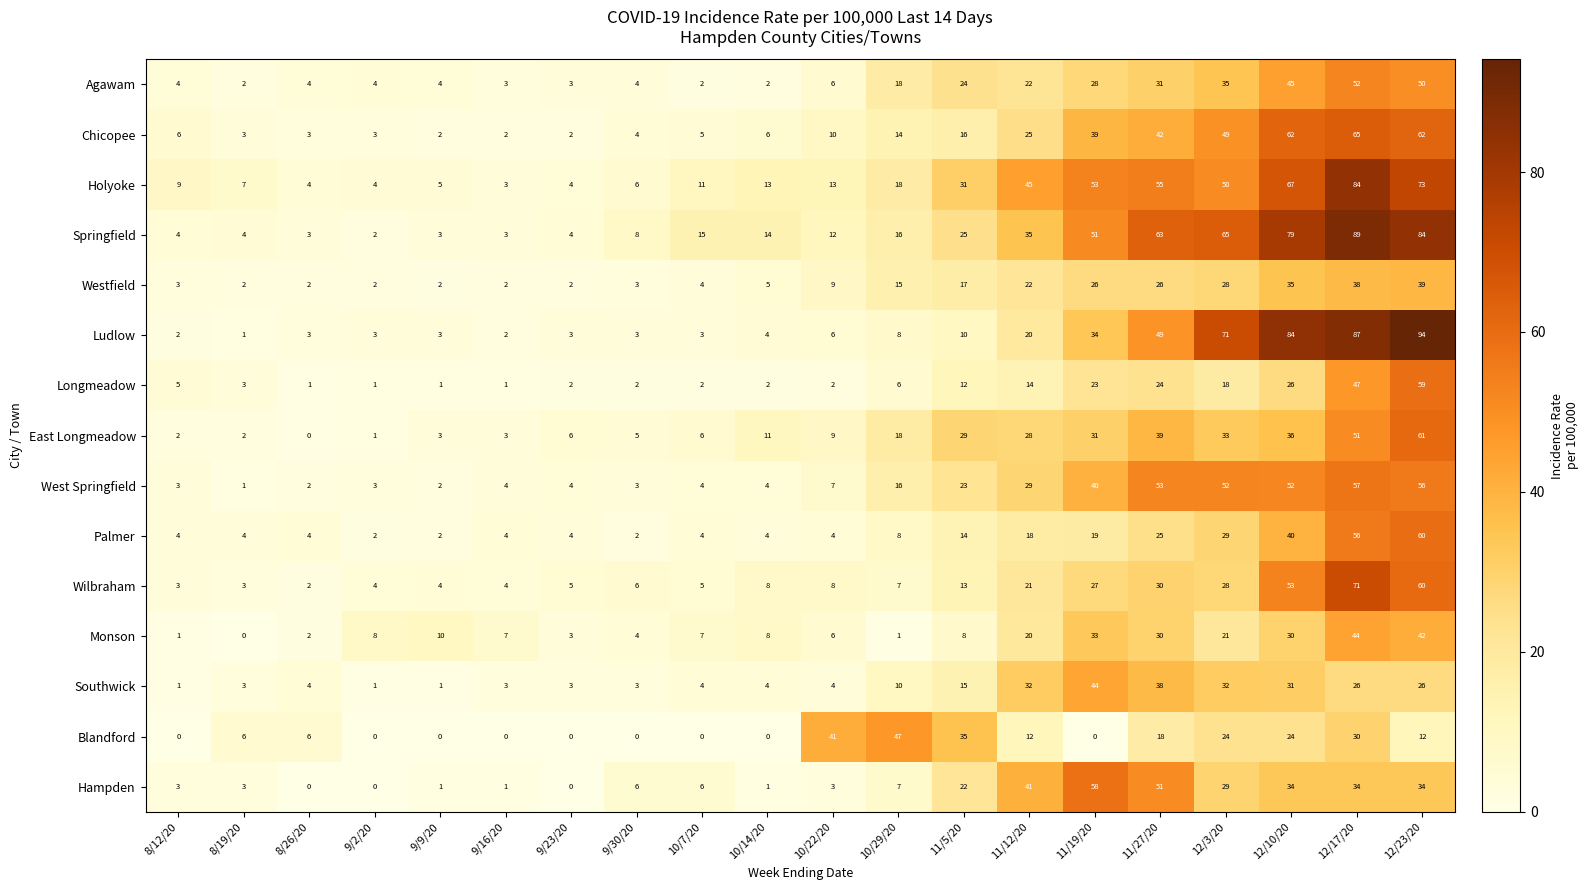

Which series has the largest total across all categories?

Springfield